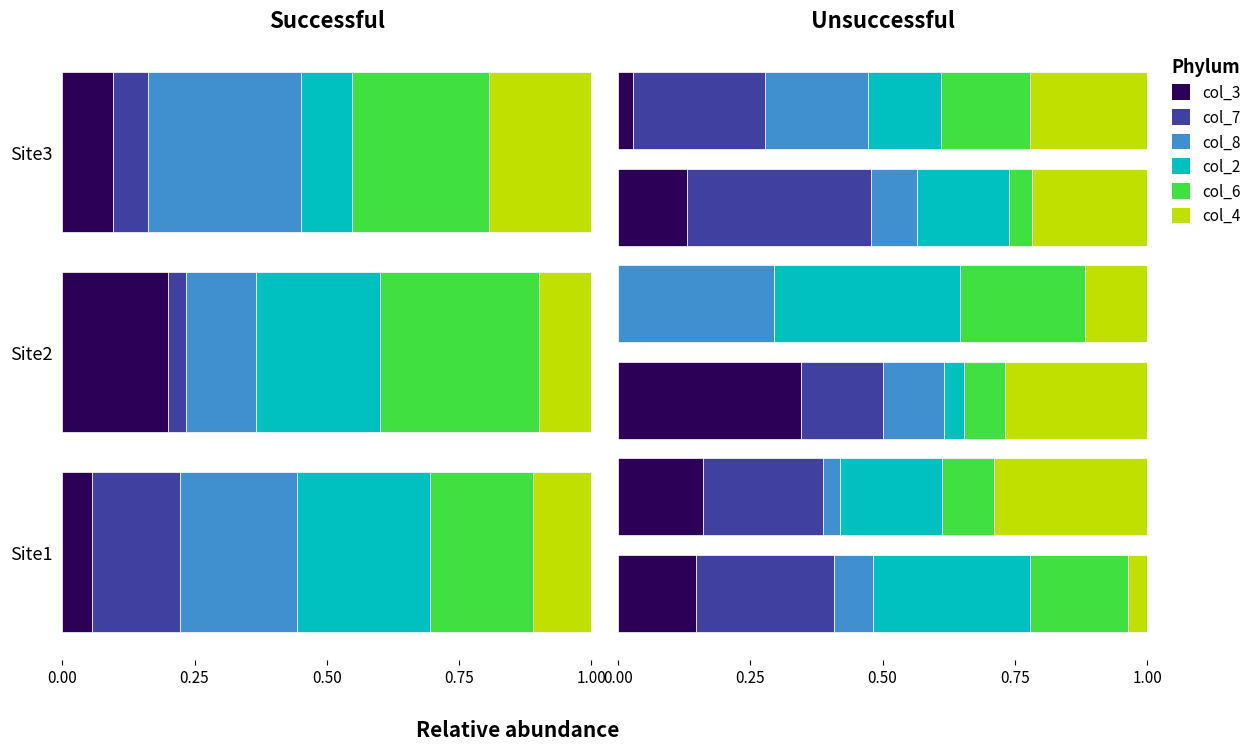

Count the number of categories in the chart.

6